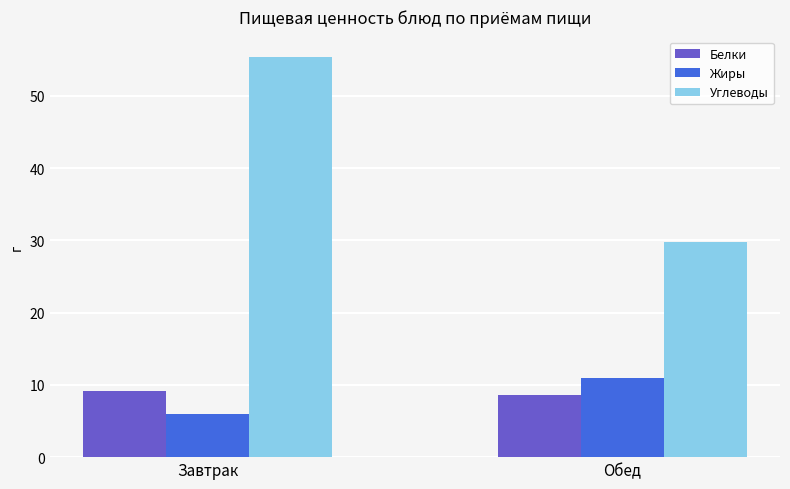

What is the label of the 2nd bar from the right?

Завтрак